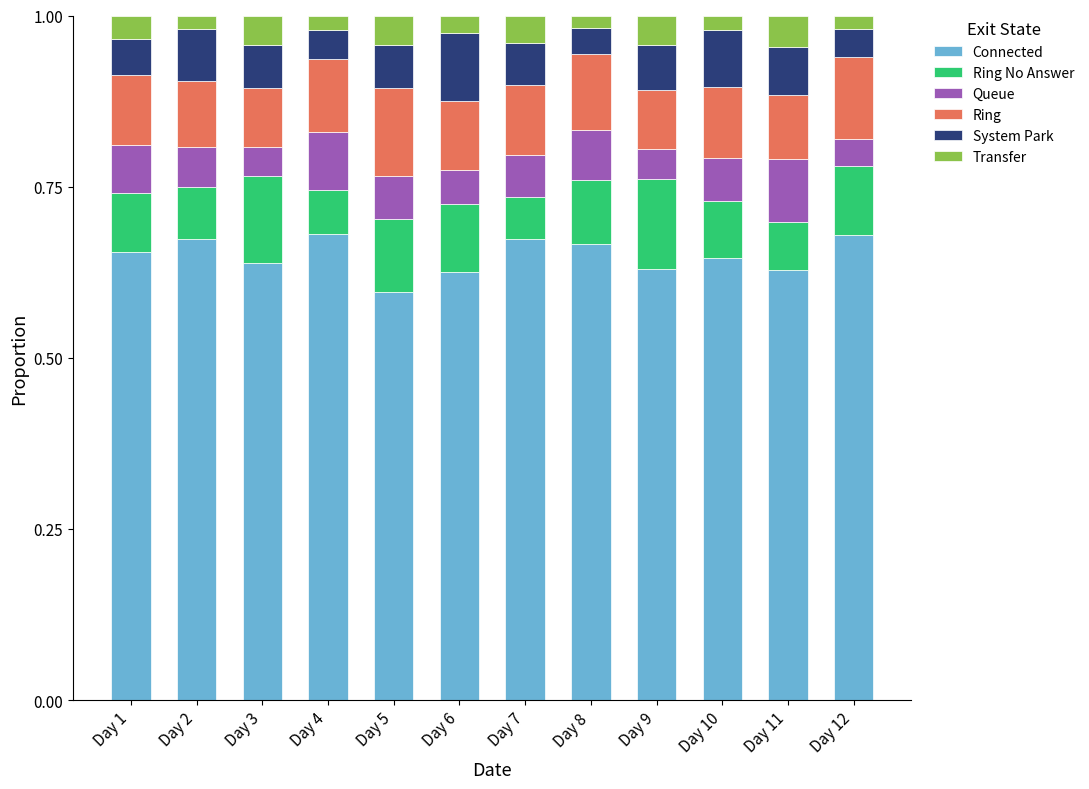

What is the total value across all series at Day 3?

1.0